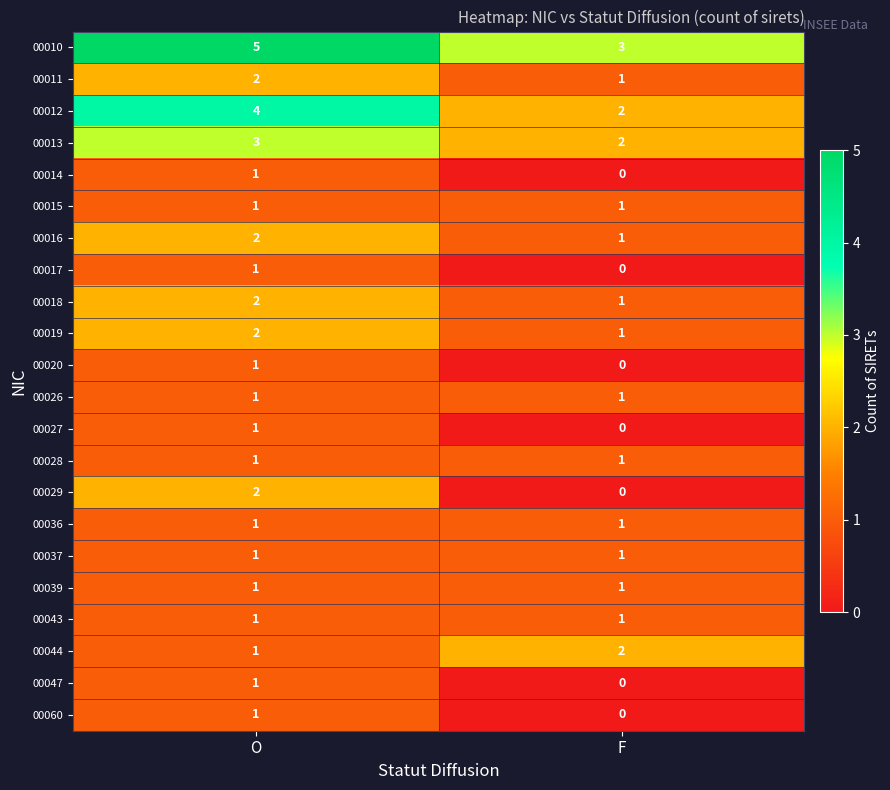

What is the difference between the highest and lowest values at F?

3